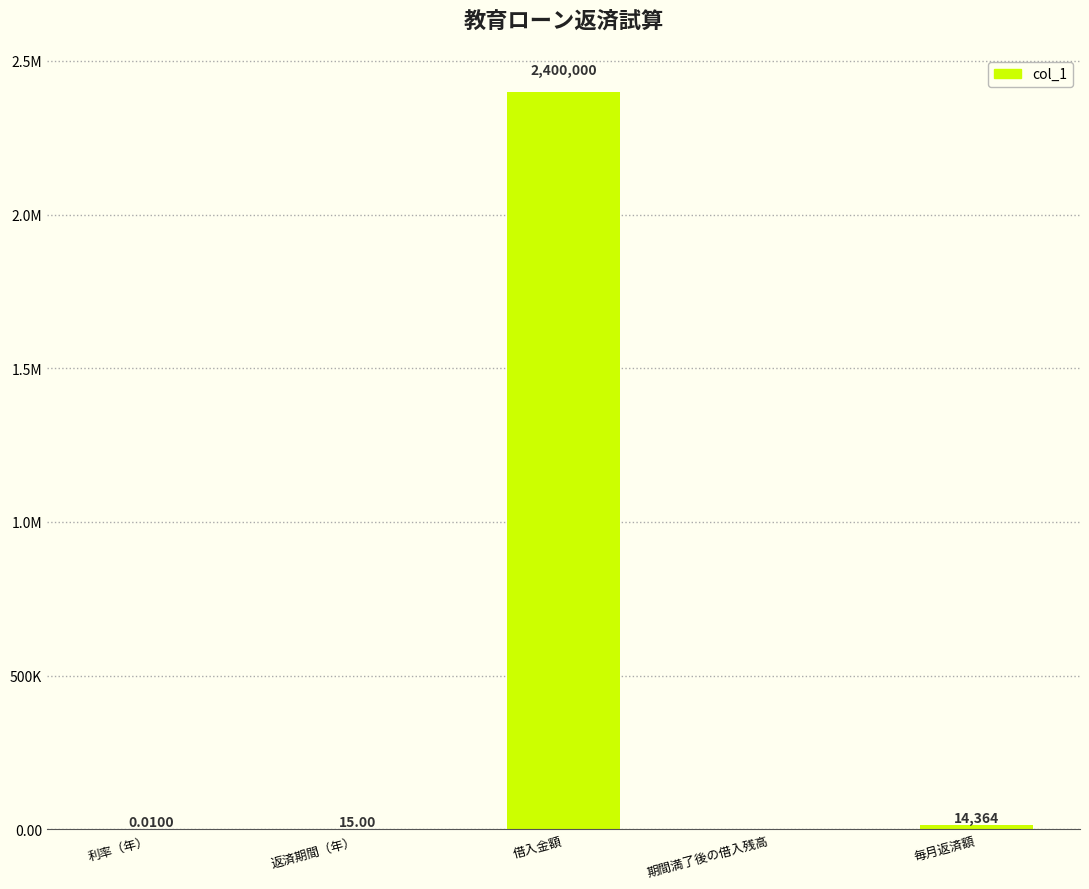

Which label corresponds to the smallest value in the chart?

期間満了後の借入残高